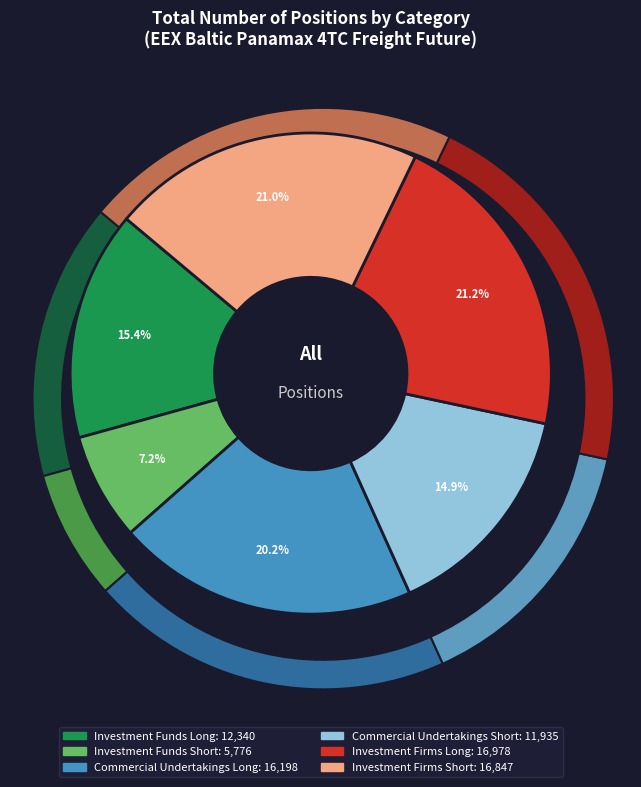

What is the largest slice in the pie chart?

Investment Firms Long